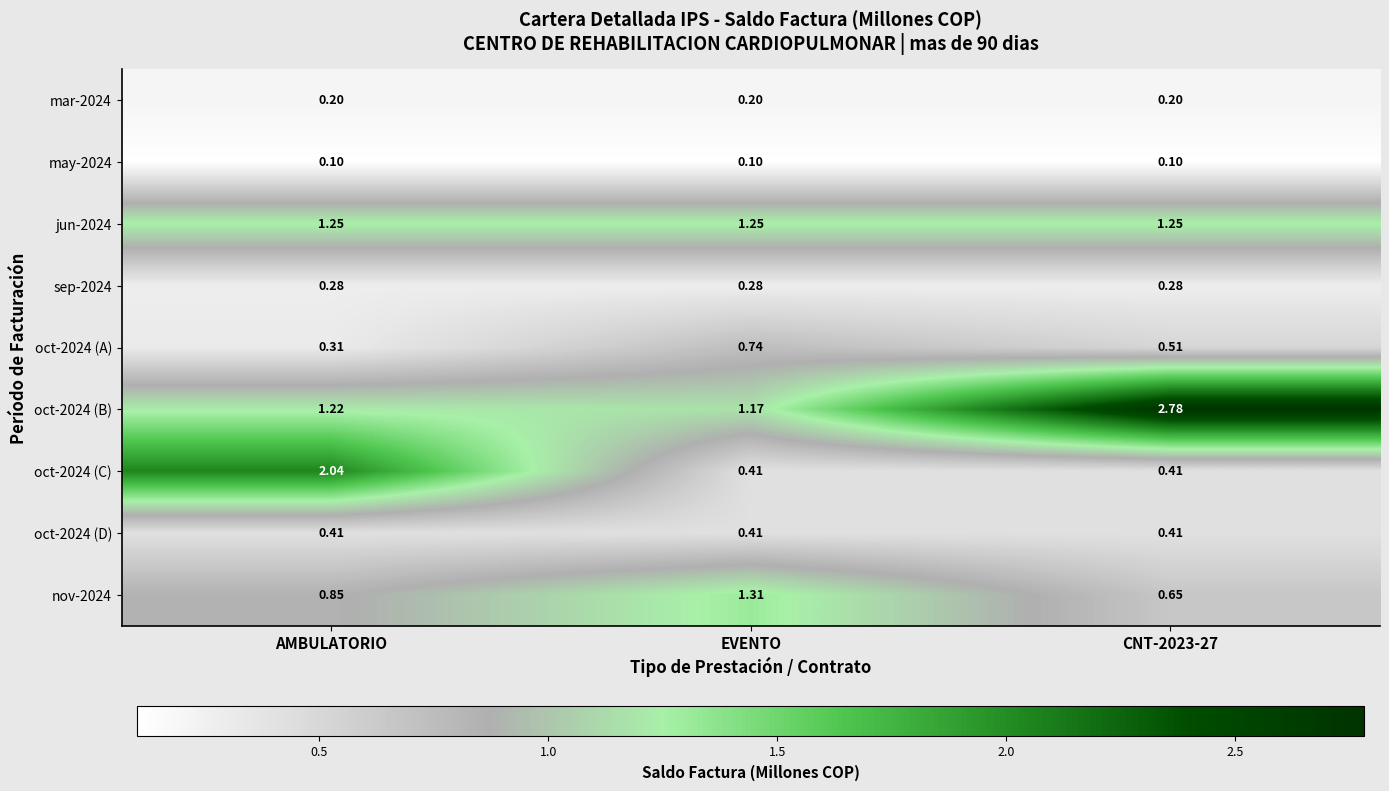

Is the value of oct-2024 (C) at AMBULATORIO greater than the value of may-2024 at CNT-2023-27?

Yes